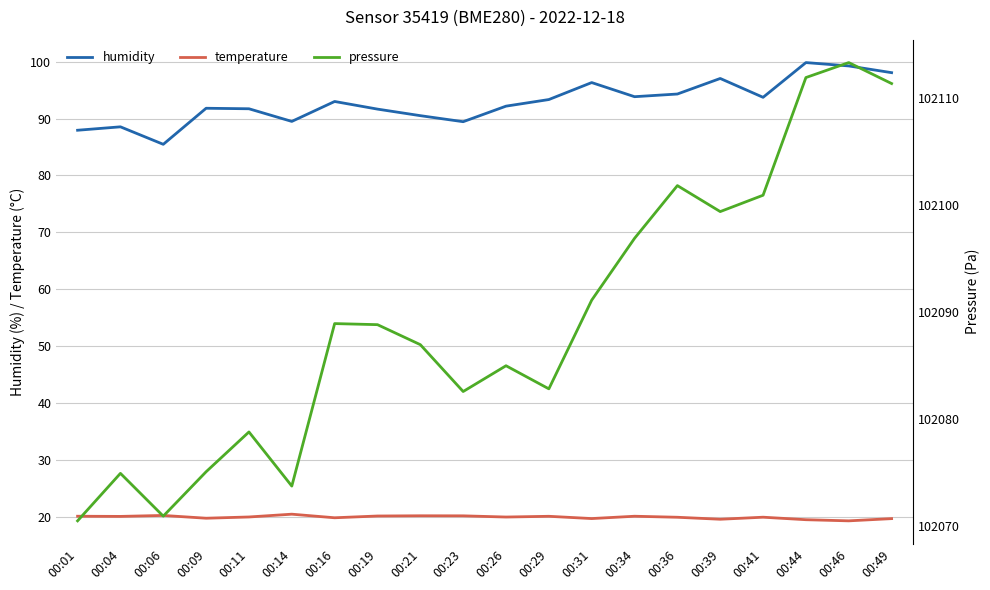

Where is the first local maximum for pressure?

00:04